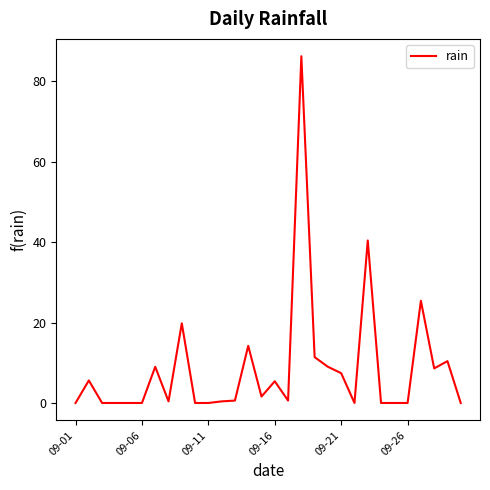

What is the difference between the maximum and minimum values?

86.2